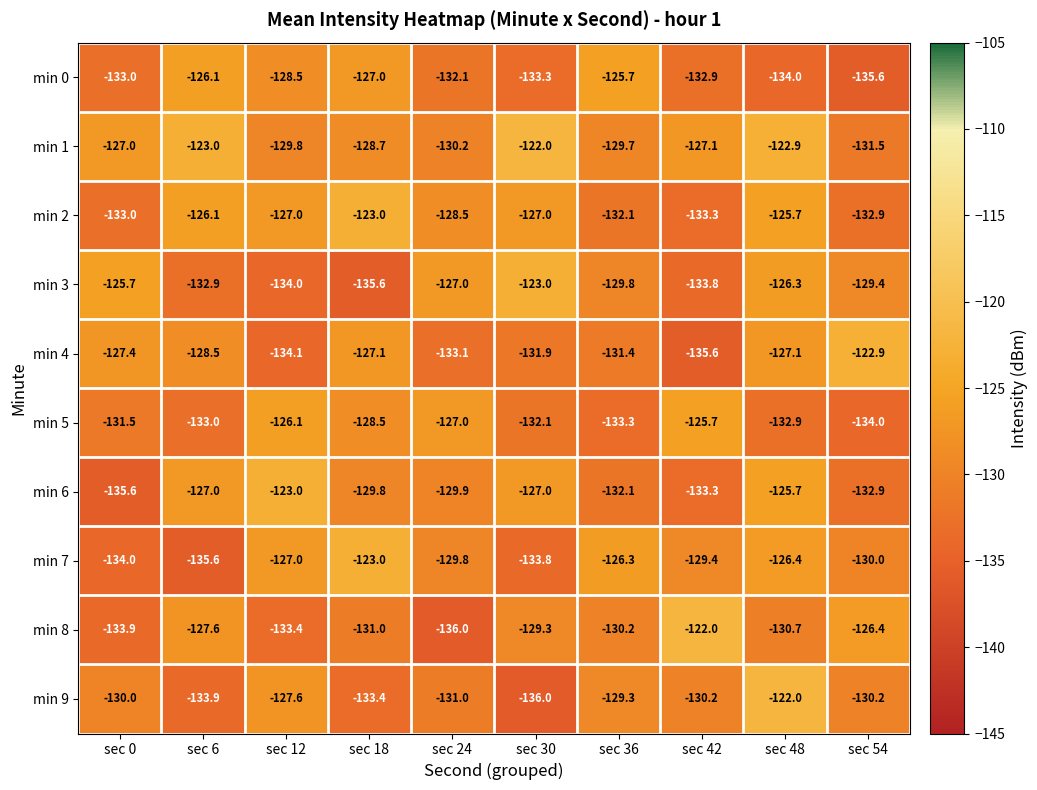

What is the maximum value shown in the chart?

-122.0